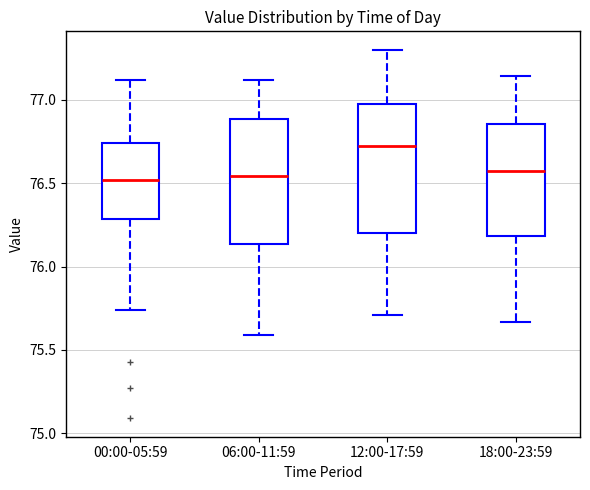

Which box's median line is the highest?

12:00-17:59